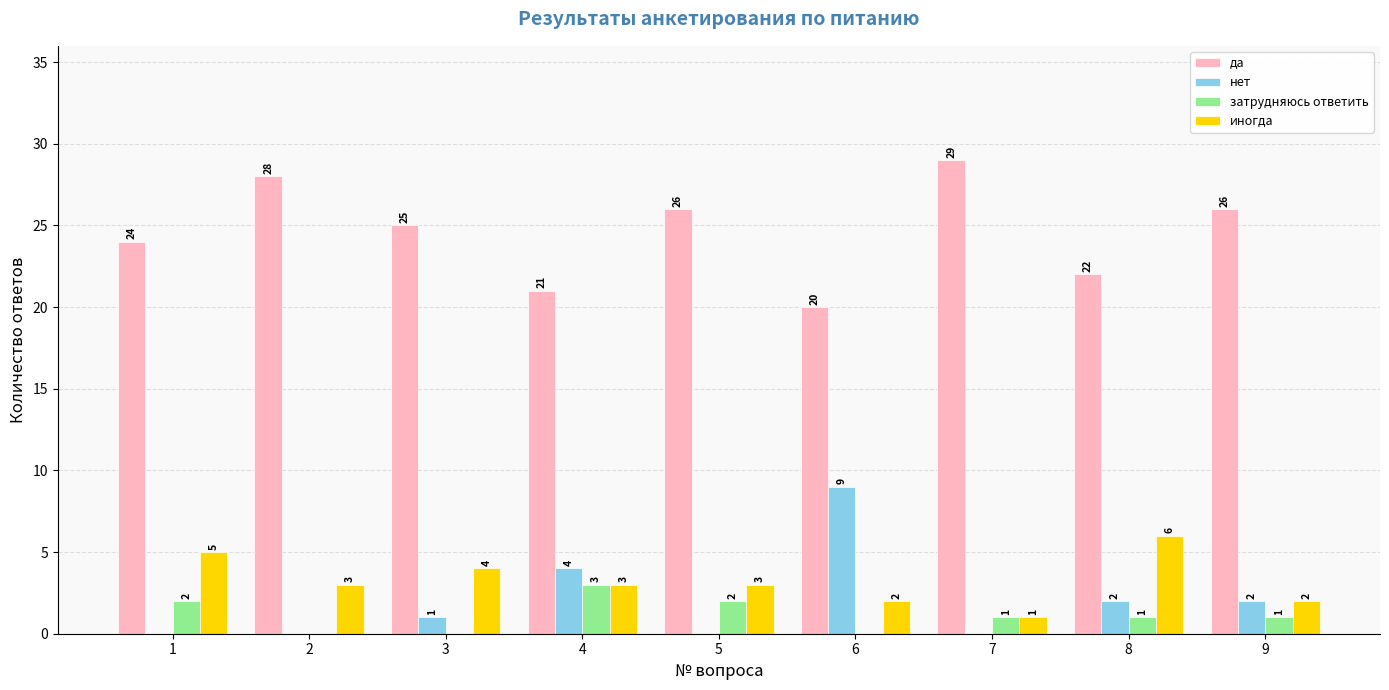

The затрудняюсь ответить series shows 0 at 3. True or false?

True